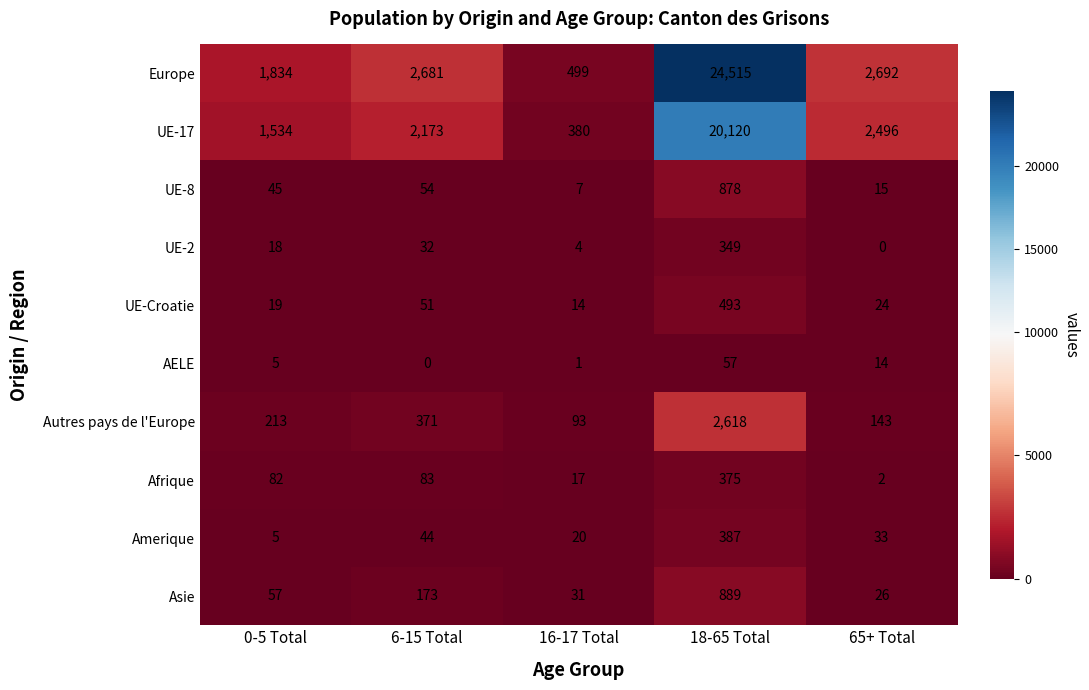

Which label corresponds to the largest value in the chart?

18-65 Total